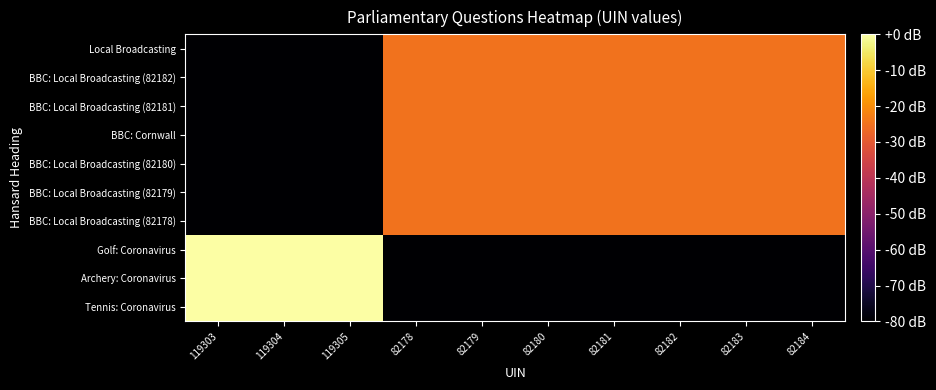

Between 82178 and 82182, which is larger?

82178